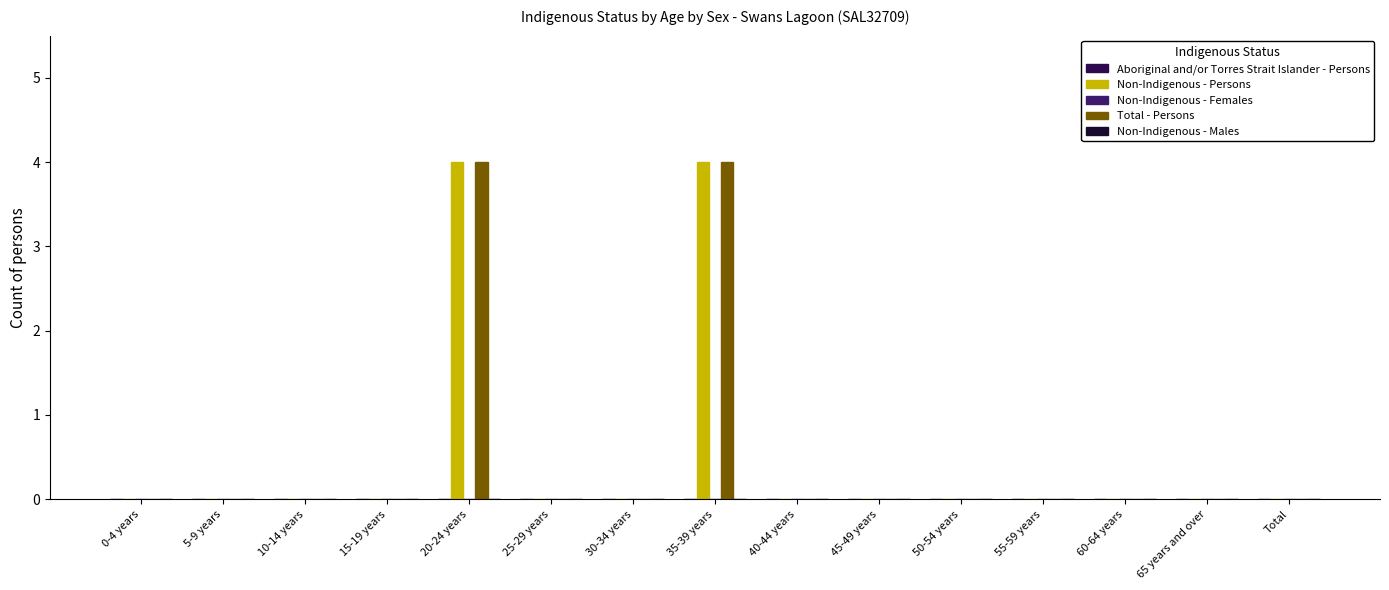

How many data points does each series have?

15